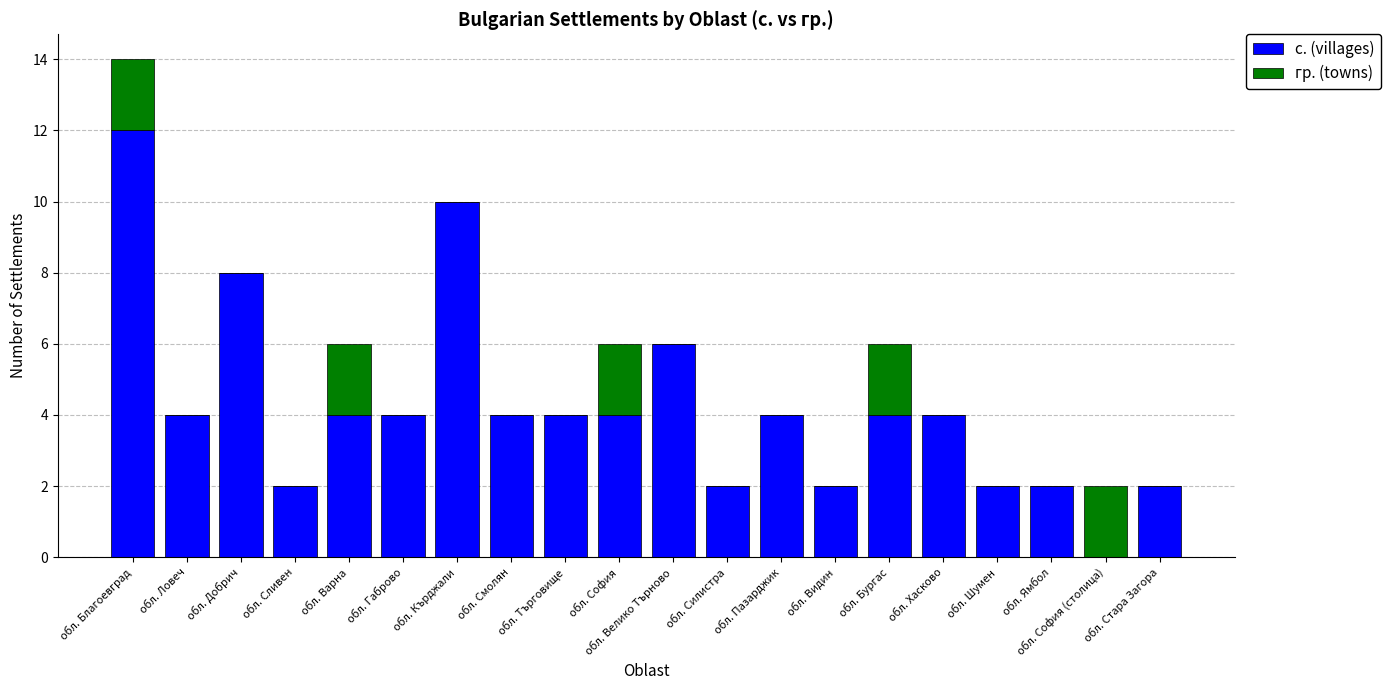

True or false: с. (villages) has a value of 7 at обл. Габрово.

False